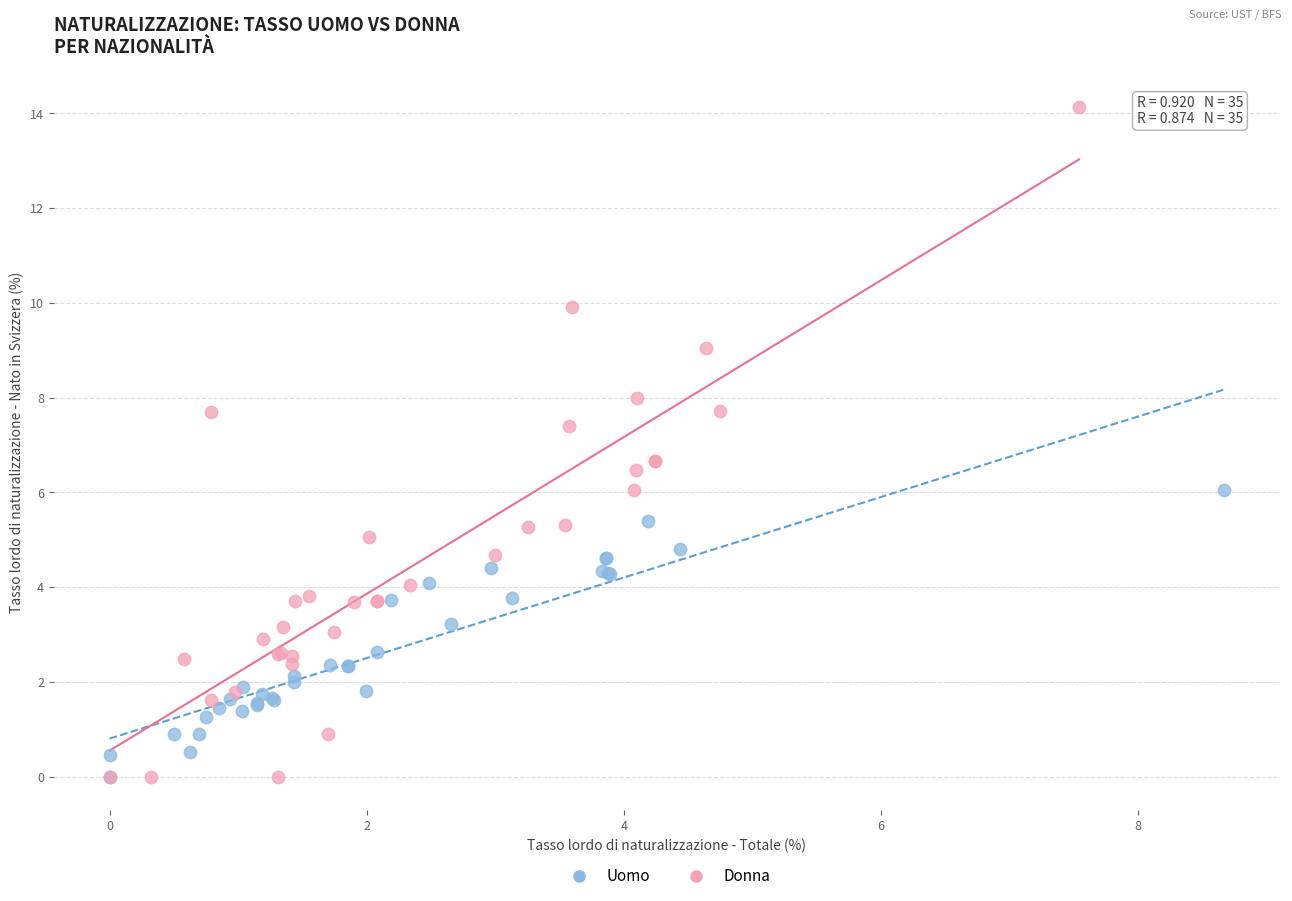

Which series contains the highest Y value?

Donna